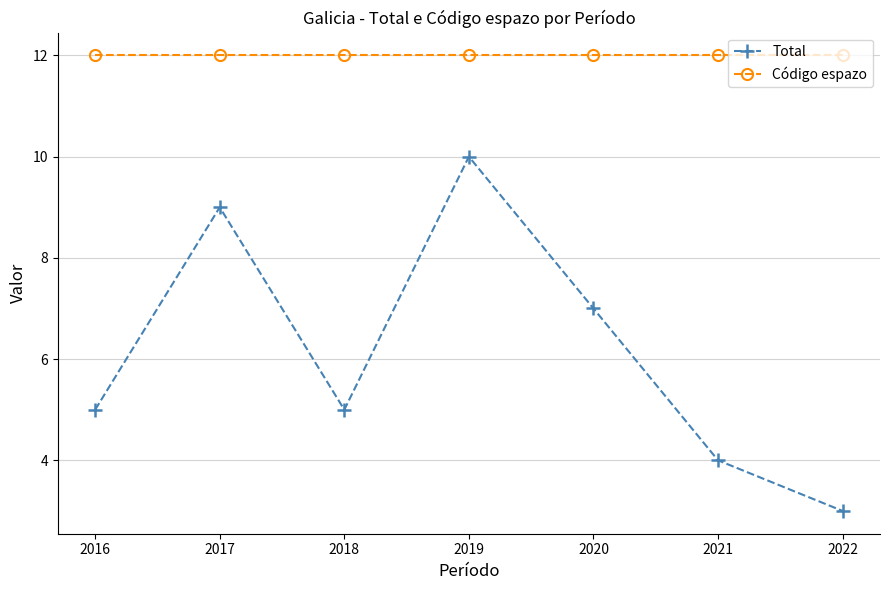

Read the Código espazo value at 2021.

12